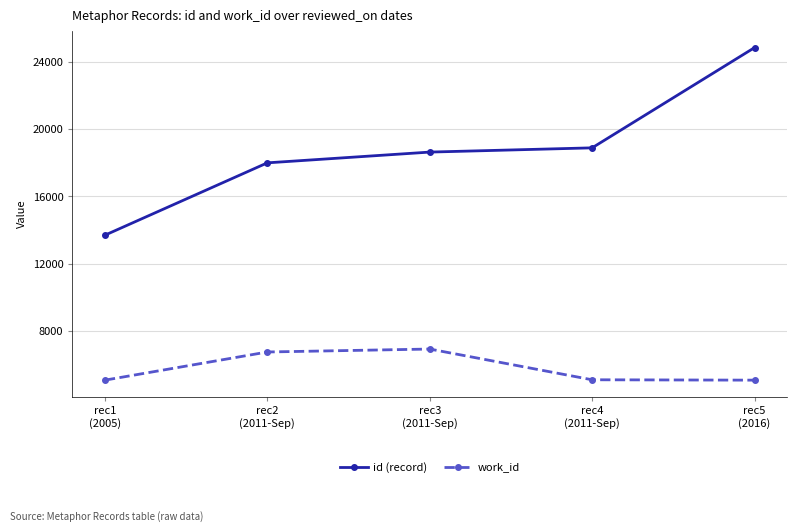

Which series has the widest spread of values?

id (record)